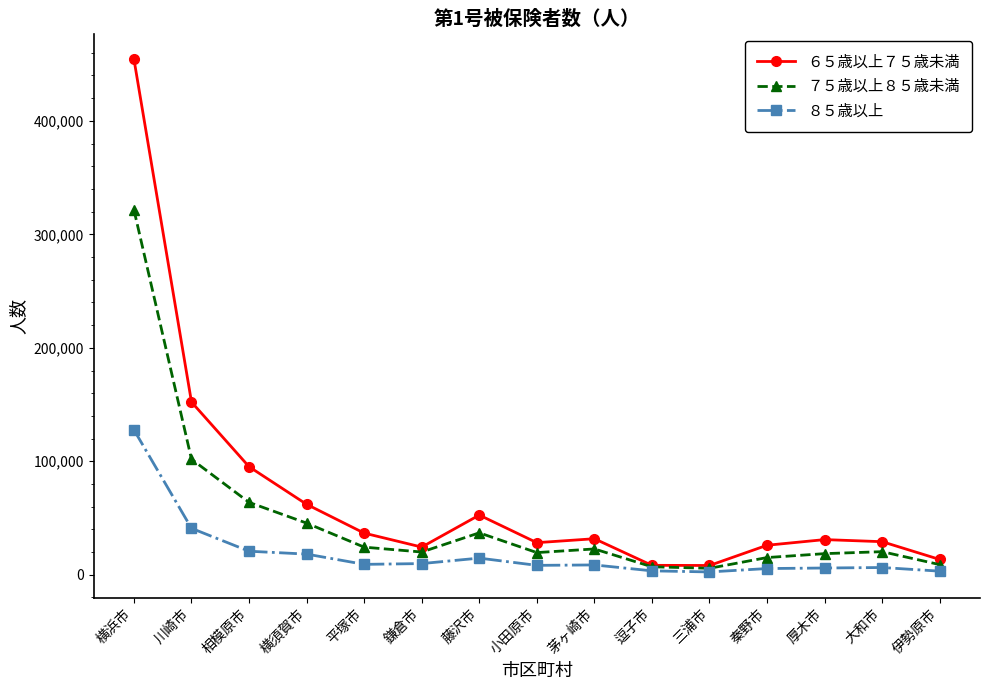

Which series has the widest spread of values?

６５歳以上７５歳未満